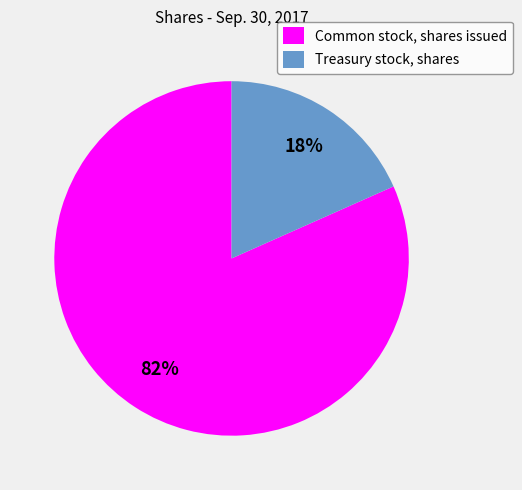

Is there a majority slice in this chart?

Yes